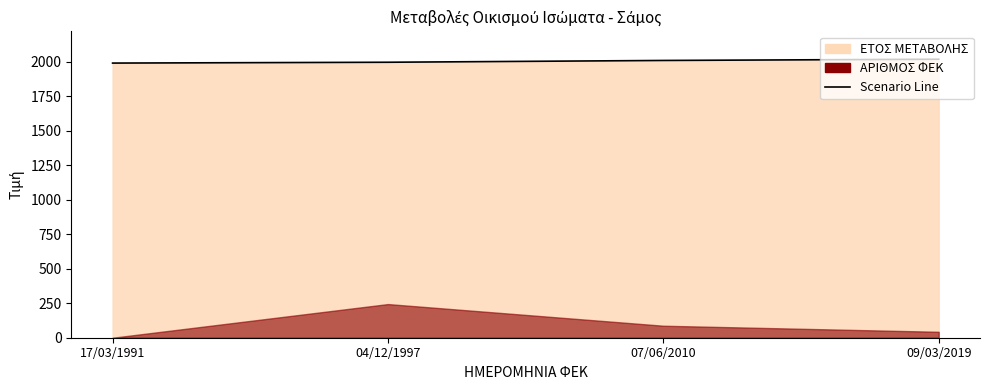

True or false: the data shows 1193 at 07/06/2010.

False